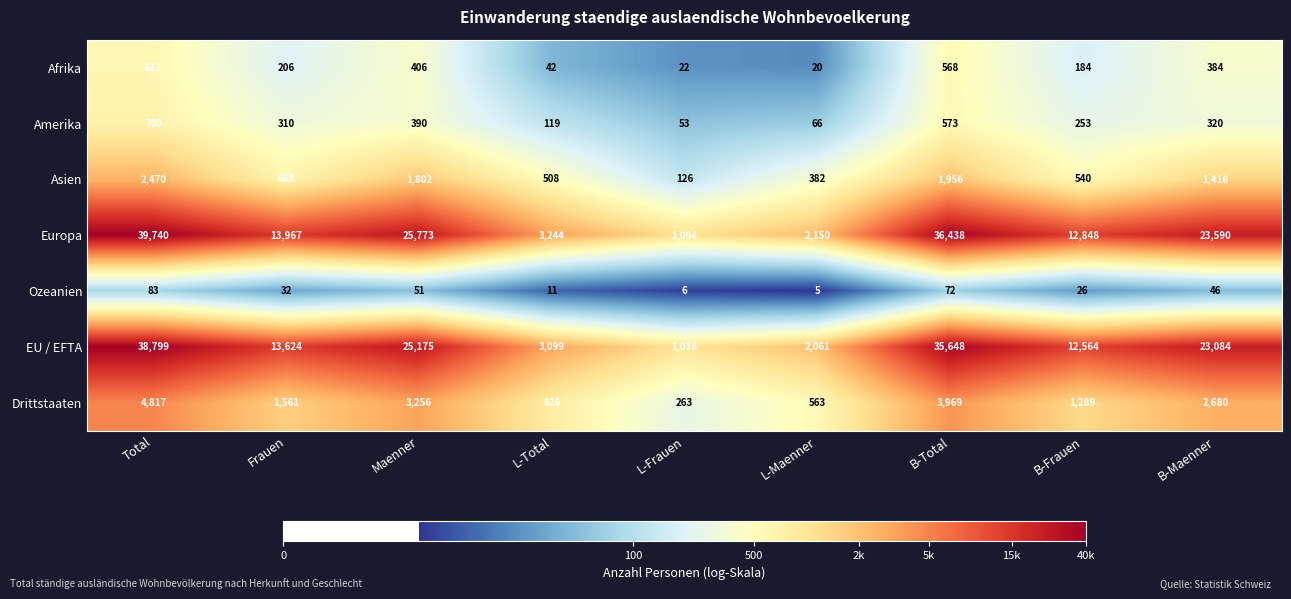

At which label is Asien closest to 1298?

B-Maenner